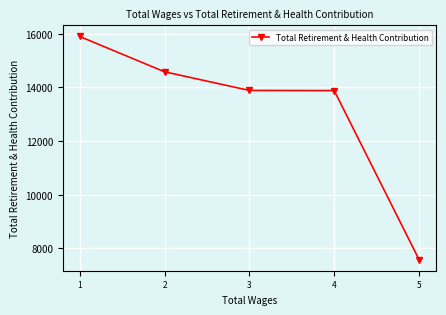

What is the smallest value displayed?

7579